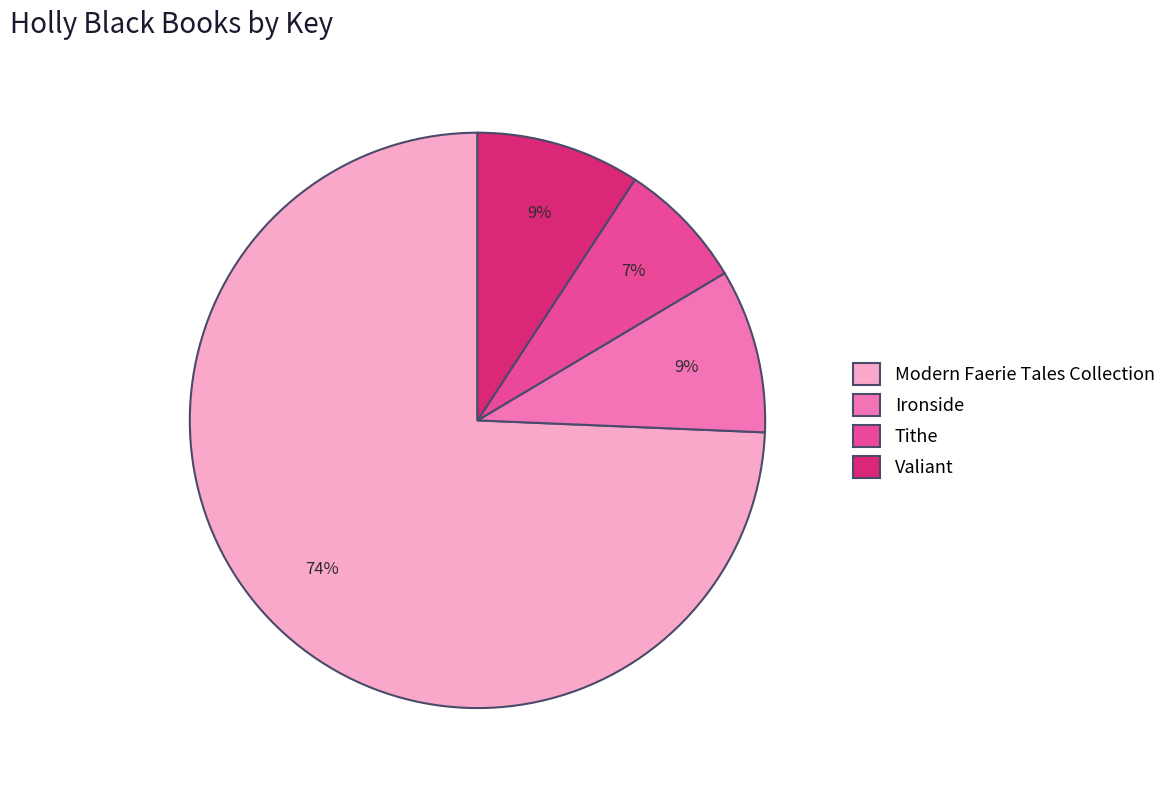

Which category has the biggest portion of the pie?

Modern Faerie Tales Collection